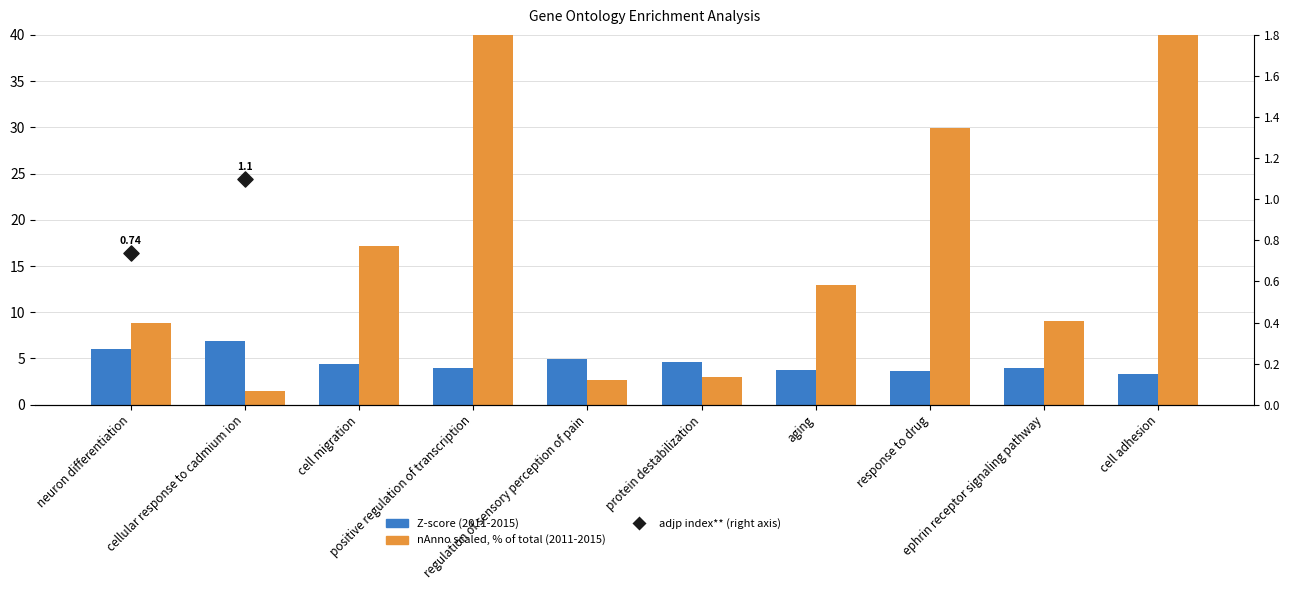

At how many categories does at least one series exceed 4?

10